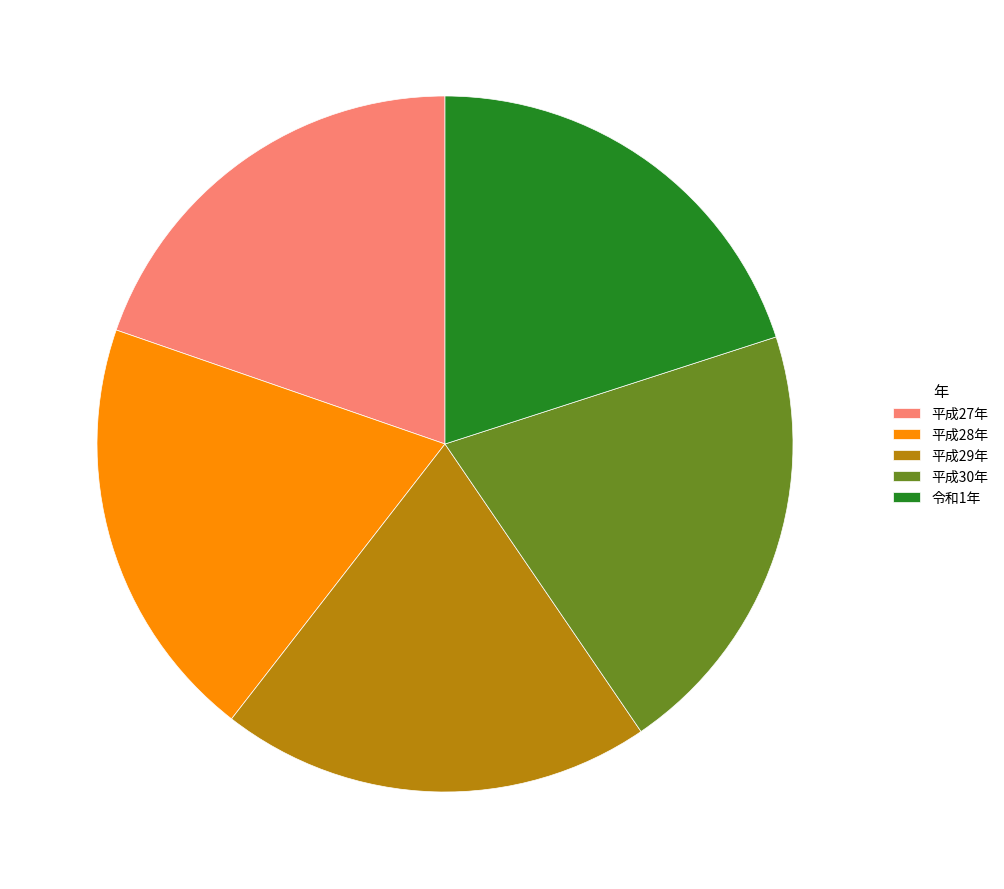

Is there any slice that represents more than half of the pie?

No